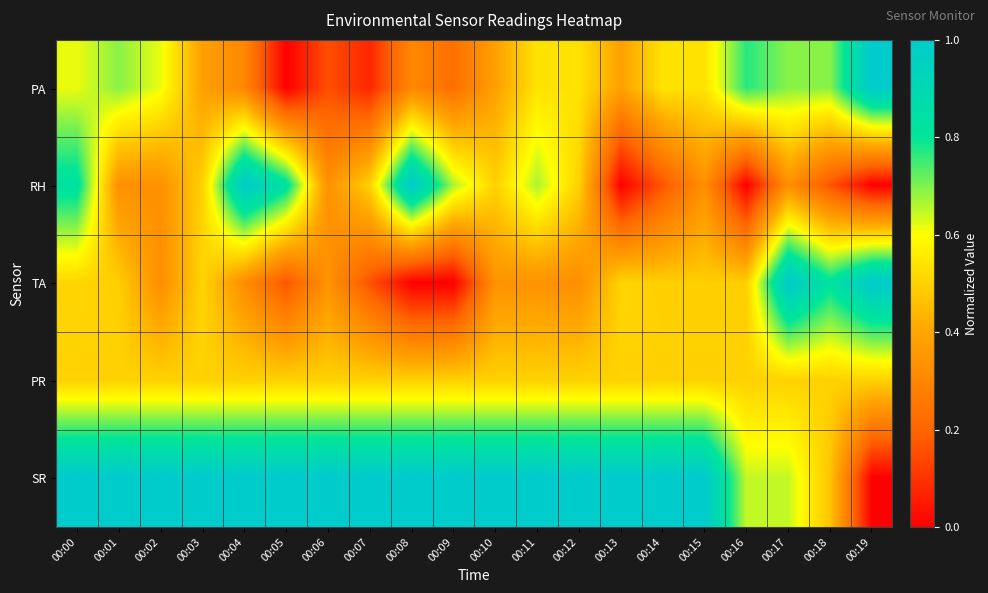

At which category is the sum across all series the highest?

00:00